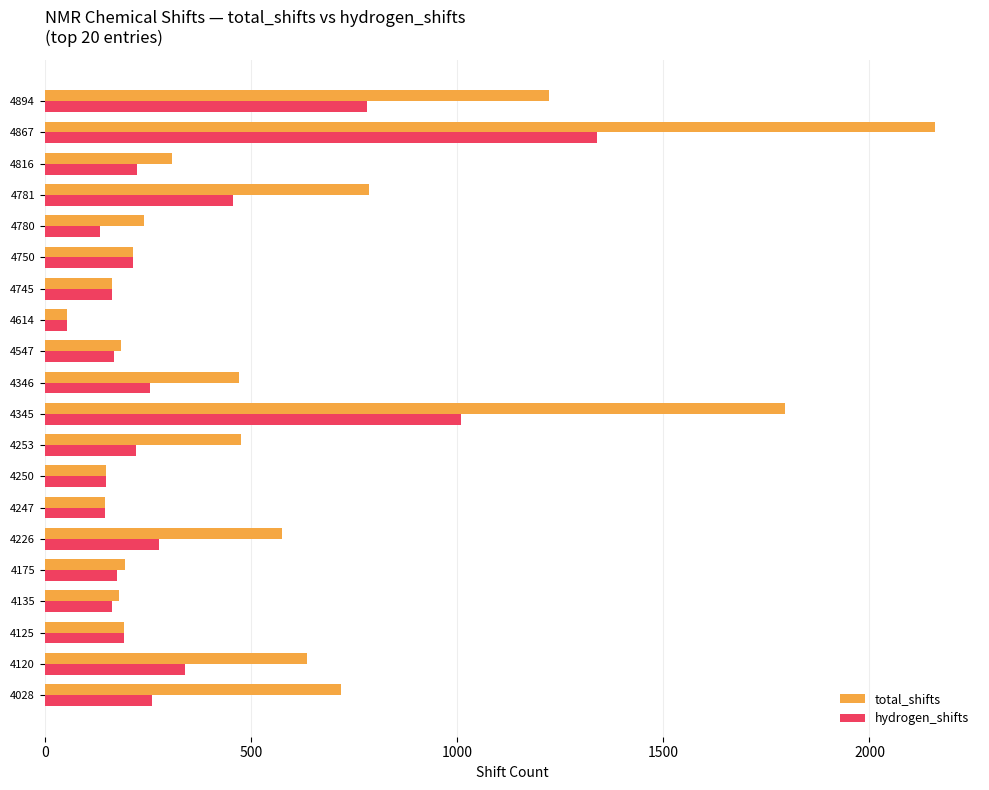

What is the difference between the highest and lowest values at 4120?

297